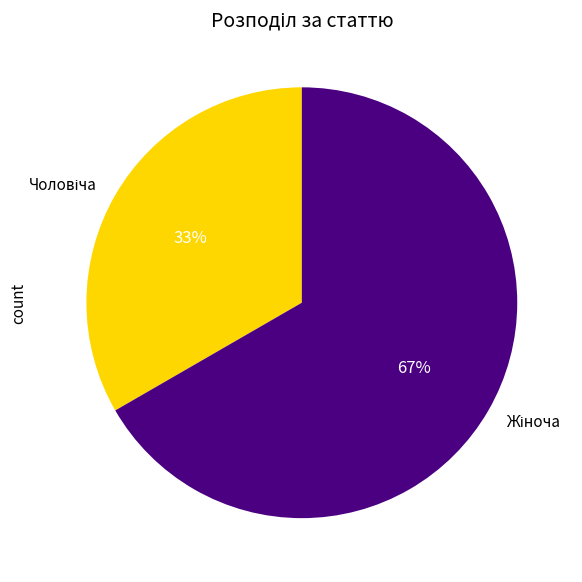

Is there a majority slice in this chart?

Yes